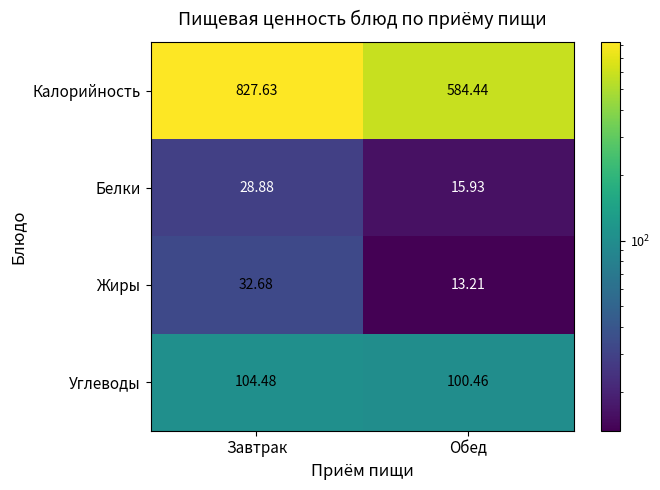

Which label corresponds to the smallest value in the chart?

Обед